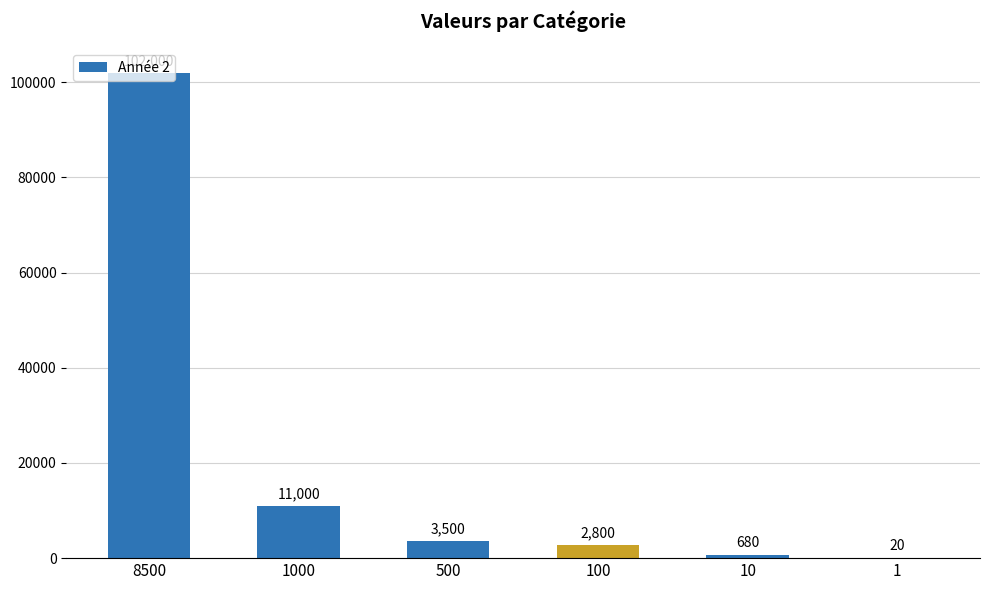

How many categories are shown in the chart?

6